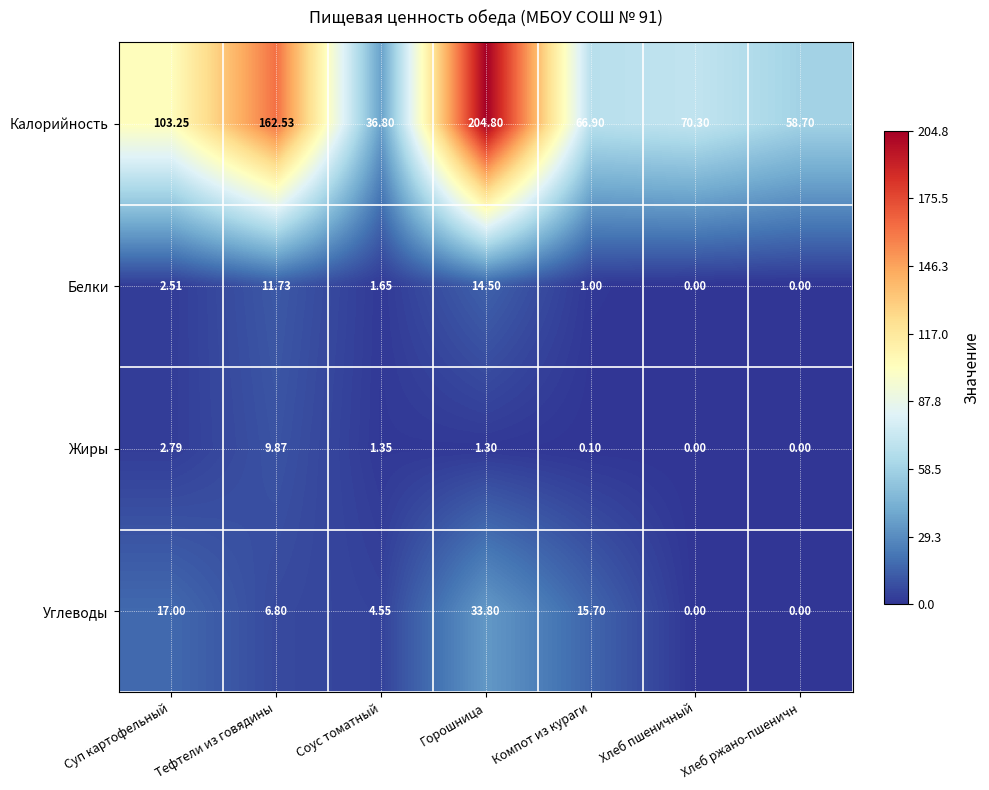

At which label does Калорийность first exceed 70?

Суп картофельный